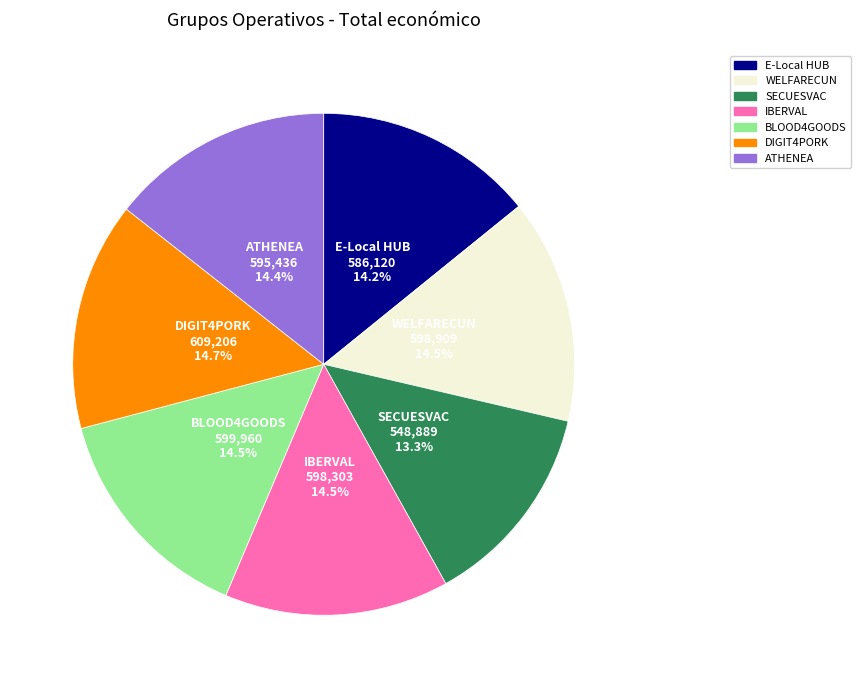

Is there any slice that represents more than half of the pie?

No